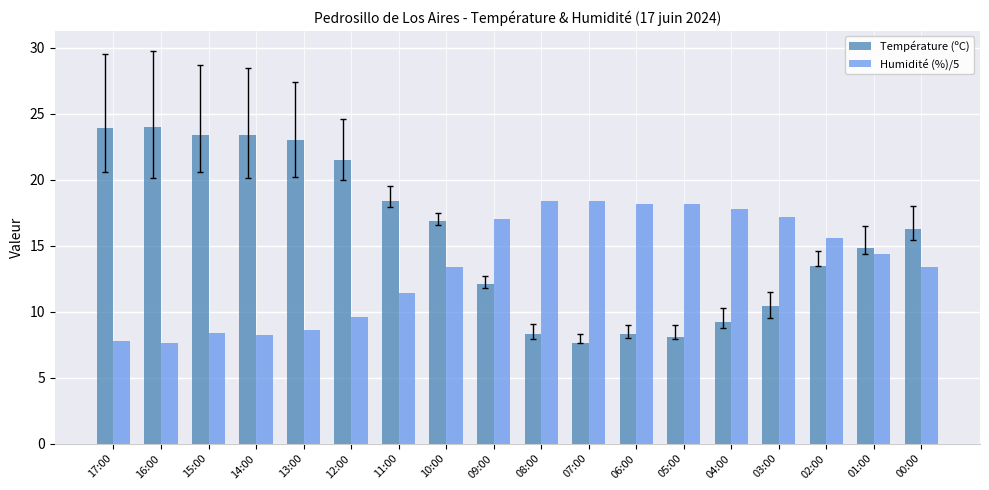

What is the maximum value shown in the chart?

24.0